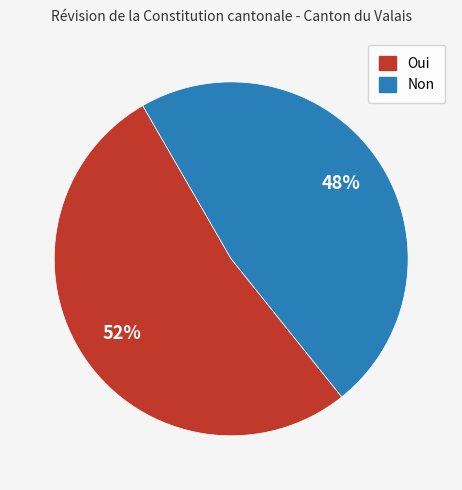

To the nearest percent, what percentage of the pie is Oui?

52%